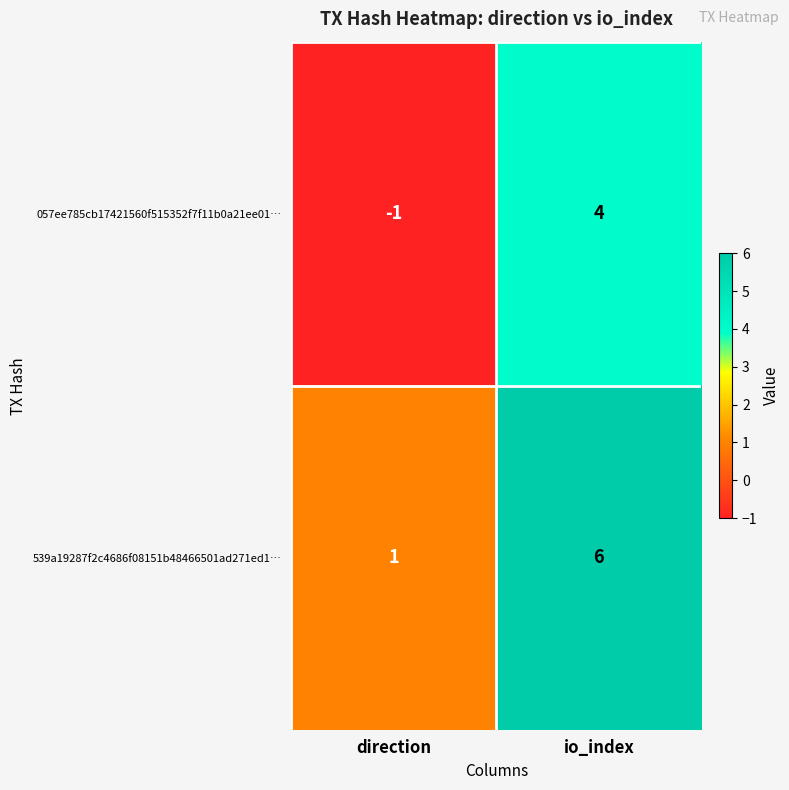

Which category has the lowest value across all series?

direction